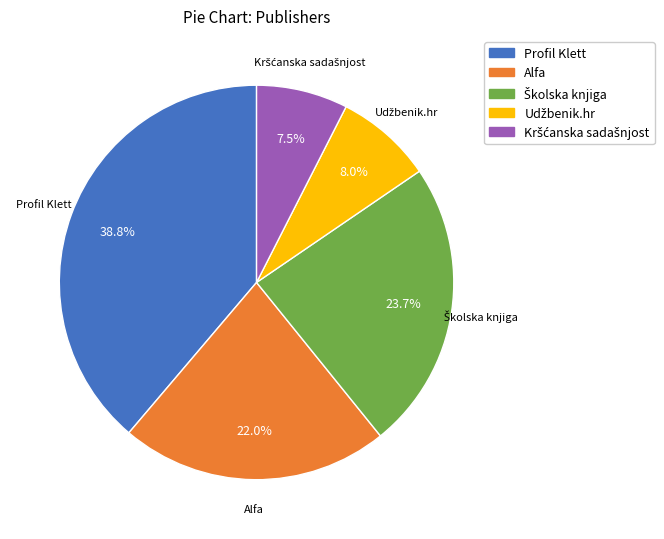

Does any single category account for the majority?

No